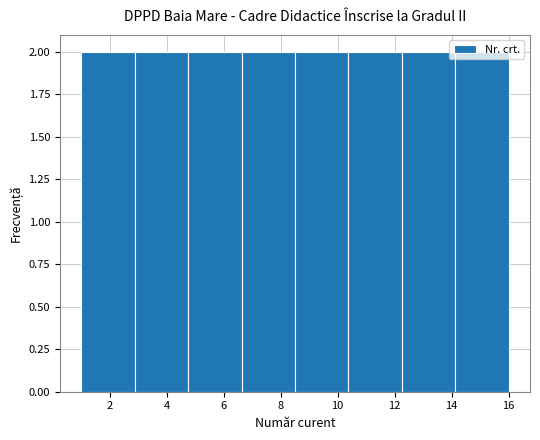

Reading left to right, transcribe this chart: for each bar, give the range it covers on the x-axis and its height. Neither the bar edges nor the heights are printed on the chart, so give them approximately, as read against the axes.

1.0 to 2.8: 2
2.8 to 4.8: 2
4.8 to 6.6: 2
6.6 to 8.6: 2
8.6 to 10.4: 2
10.4 to 12.2: 2
12.2 to 14.2: 2
14.2 to 16.0: 2